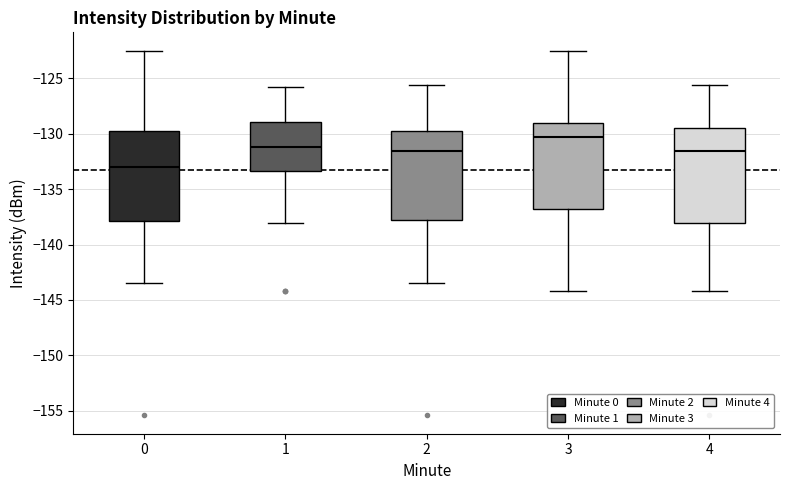

Where is the upper edge of the box at x = 4 on the y-axis? The values are not printed on the chart, so give them approximately, as read against the axis.

-129.5